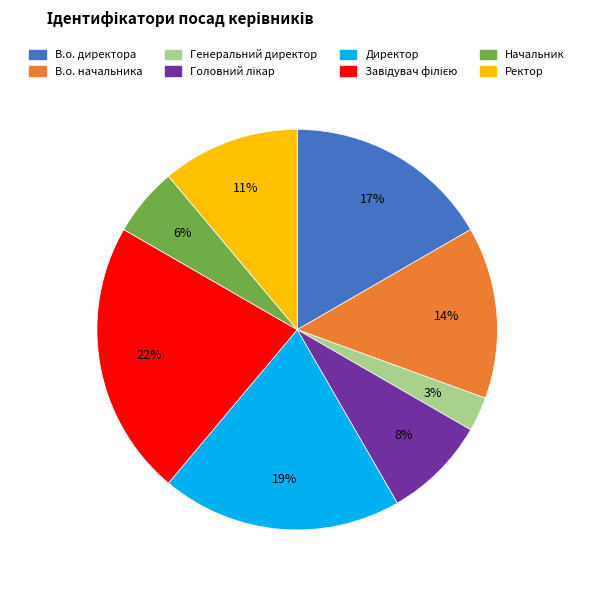

Combined, do В.о. директора and Генеральний директор account for over 50%?

No